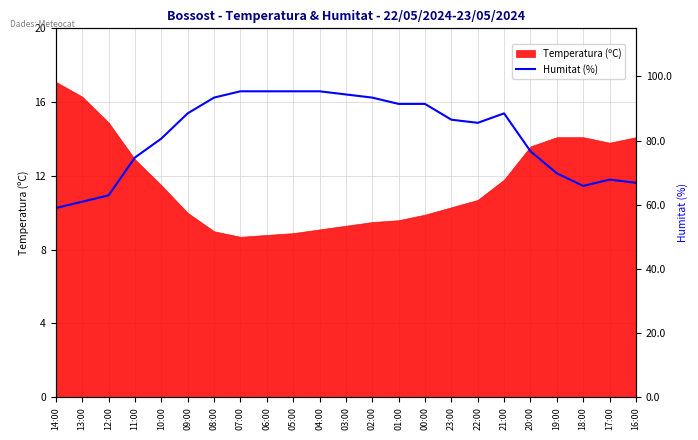

The value at 11:00 is 4.1. True or false?

False